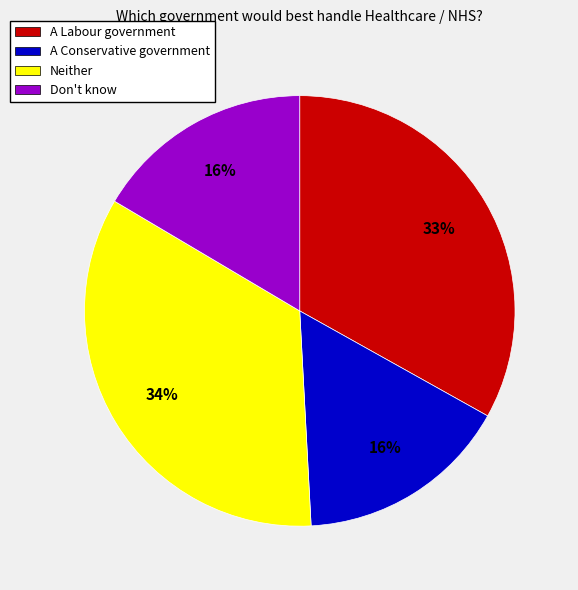

Do Don't know and A Labour government together represent more than half of the pie?

No